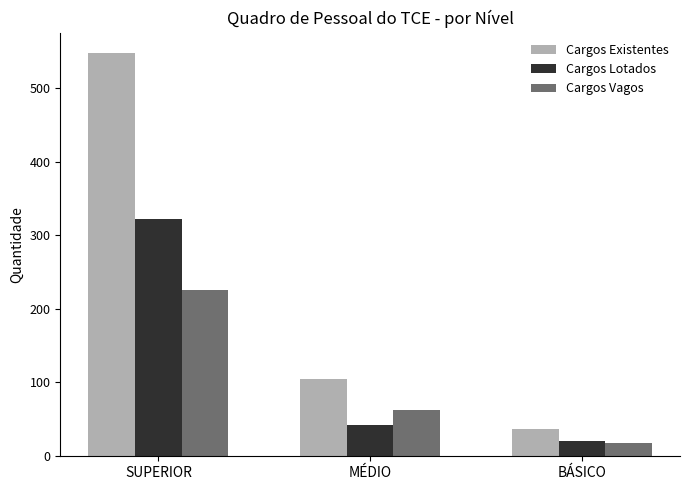

Rank the categories by Cargos Vagos value from lowest to highest.

BÁSICO, MÉDIO, SUPERIOR